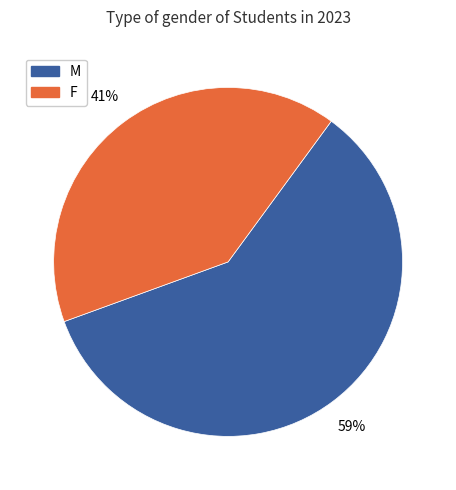

To the nearest percent, what portion does F represent?

41%